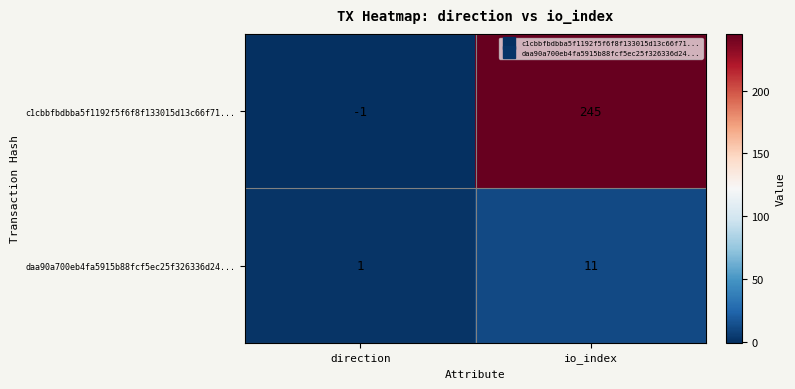

What is the sum of all c1cbbfbdbba5f1192f5f6f8f133015d13c66f71... values?

244